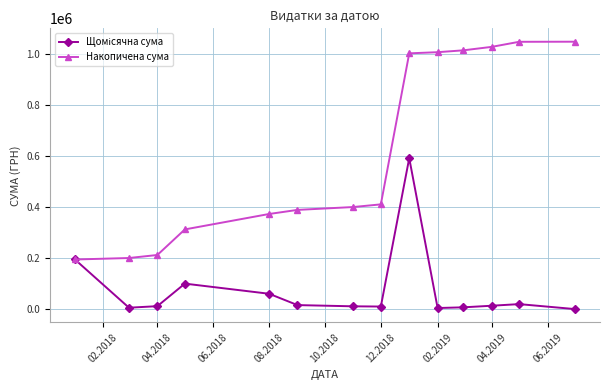

What is the sum of all Накопичена сума values?

8652555.8